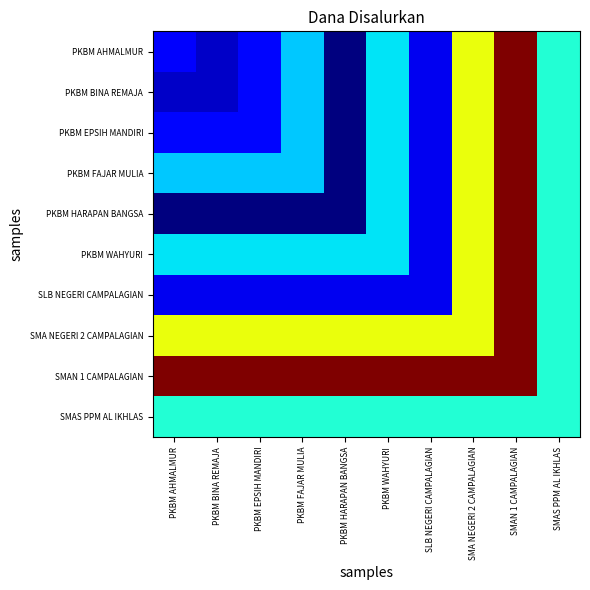

Which series has the largest total across all categories?

SMAN 1 CAMPALAGIAN